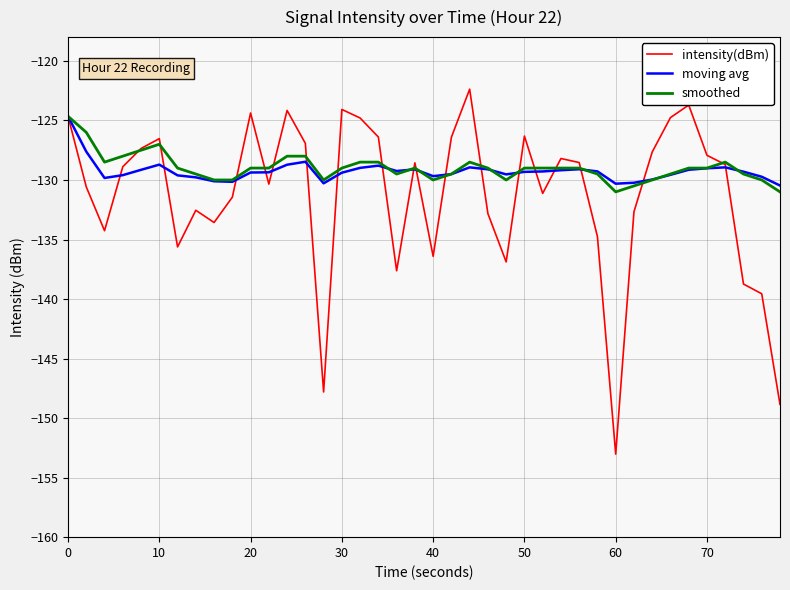

Which series has the largest range (max minus min)?

intensity(dBm)